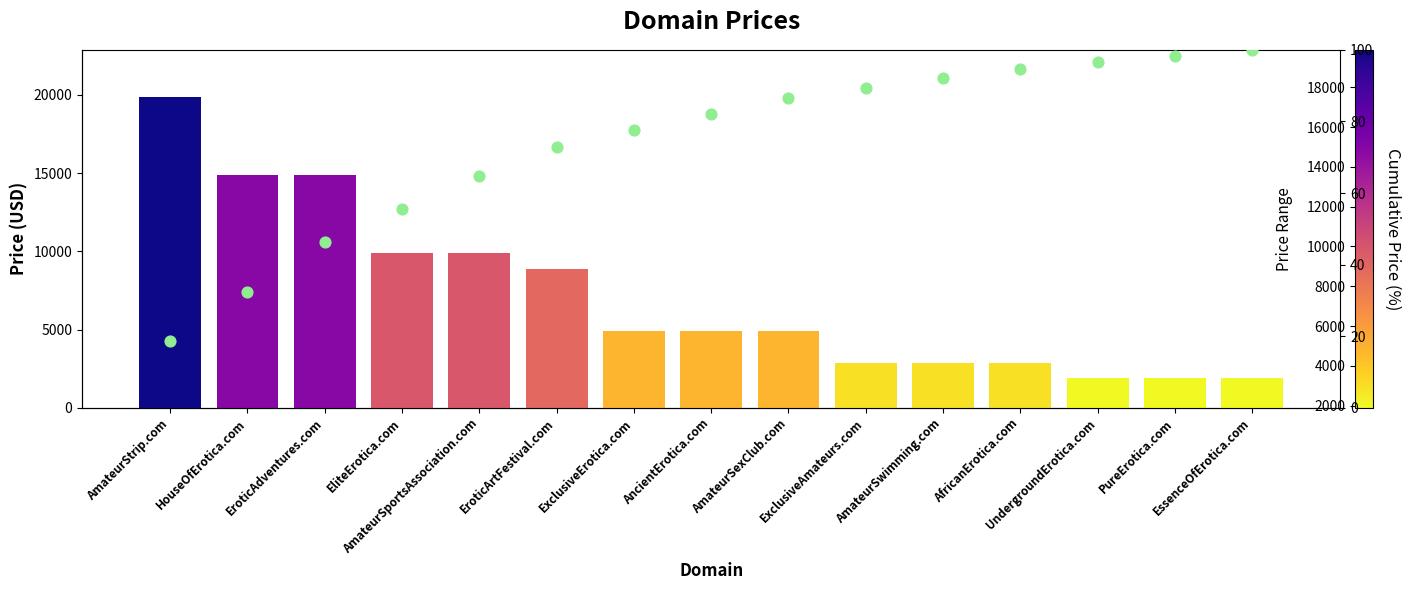

Is the value of Cumulative % at AmateurSexClub.com greater than the value of Price at AmateurSwimming.com?

No